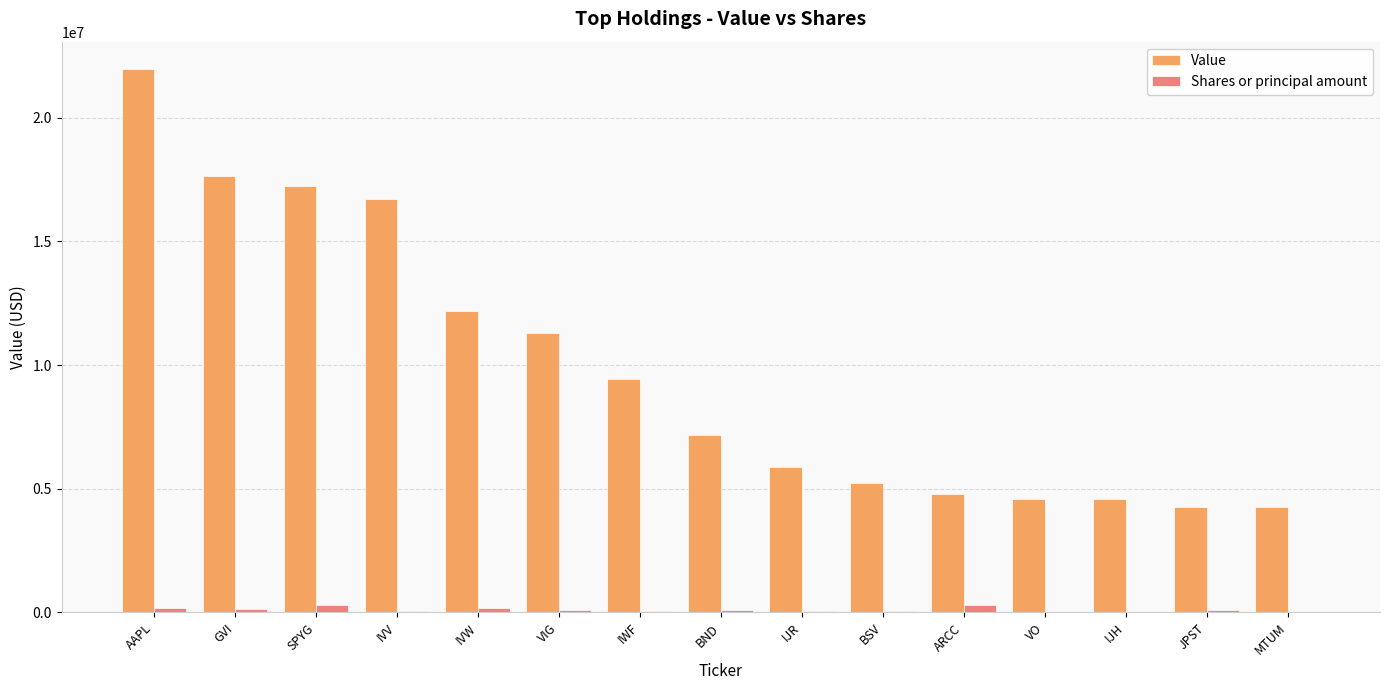

How many series are shown in this chart?

2